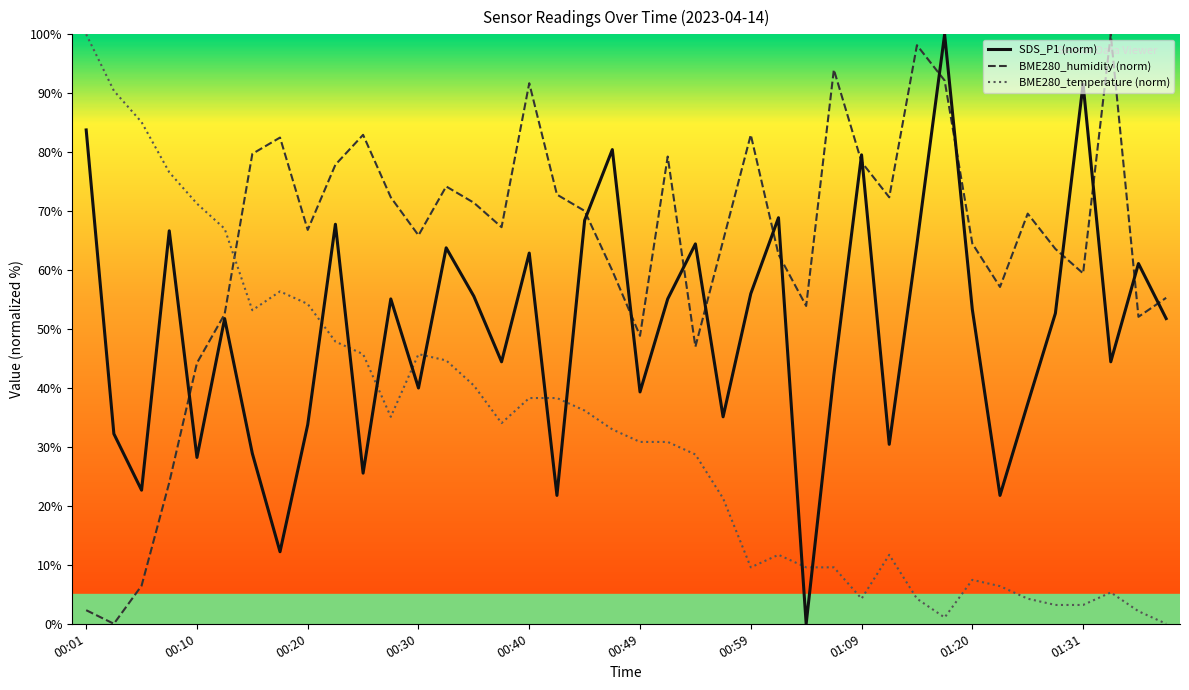

Which series has the largest total across all categories?

BME280_humidity (norm)